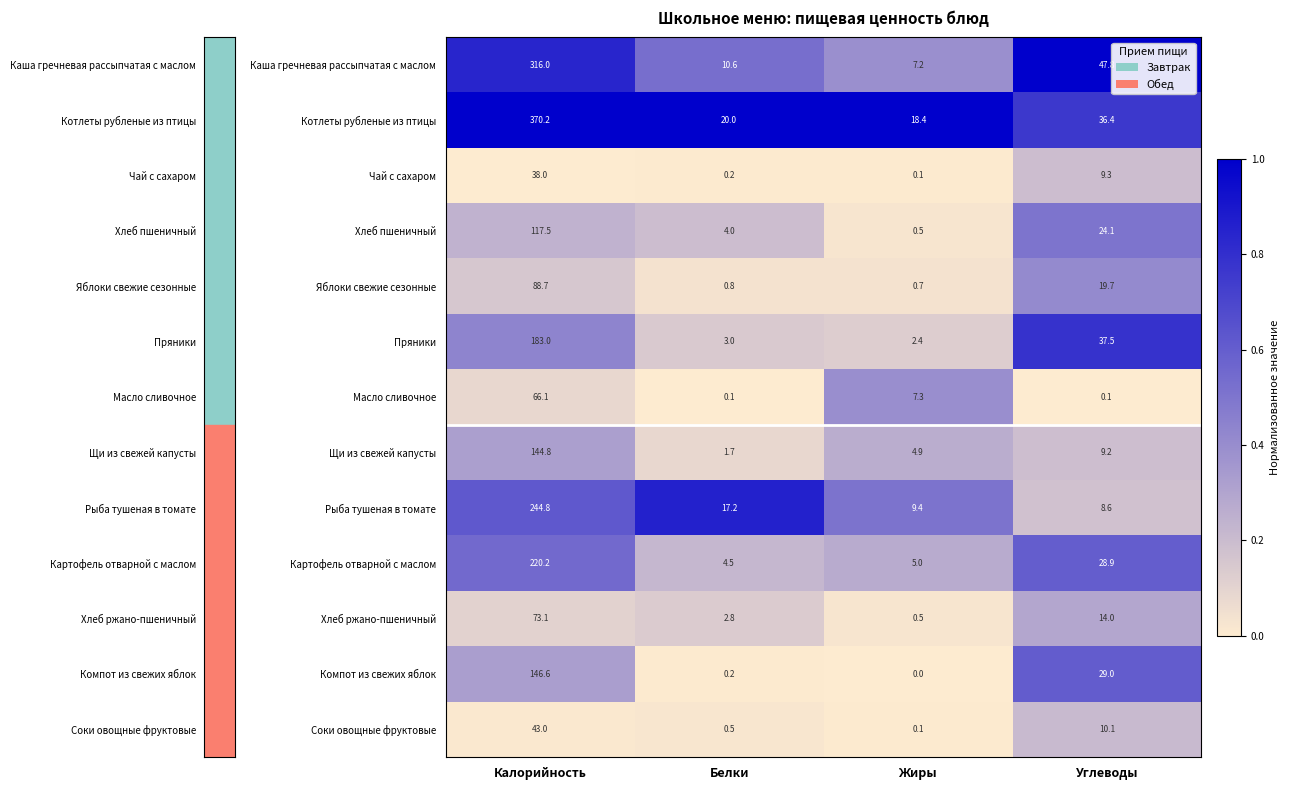

At which label does Хлеб ржано-пшеничный first exceed 14?

Калорийность